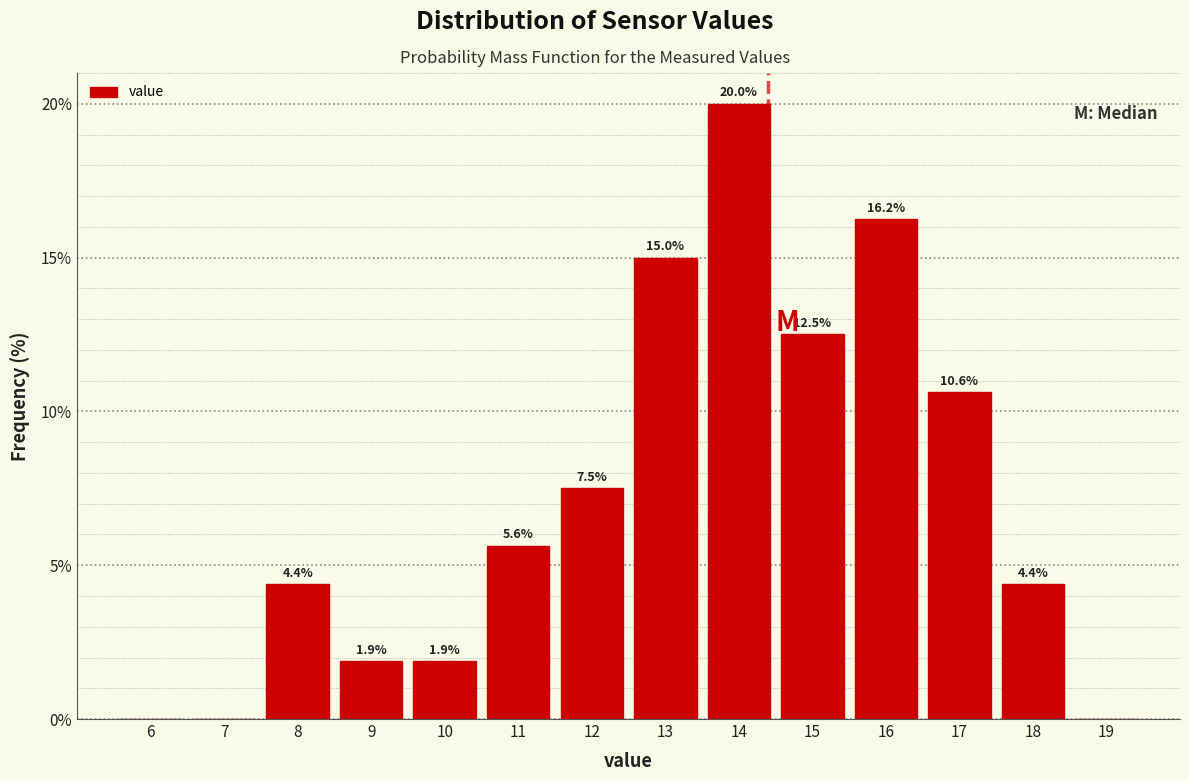

Which label corresponds to the largest value in the chart?

14